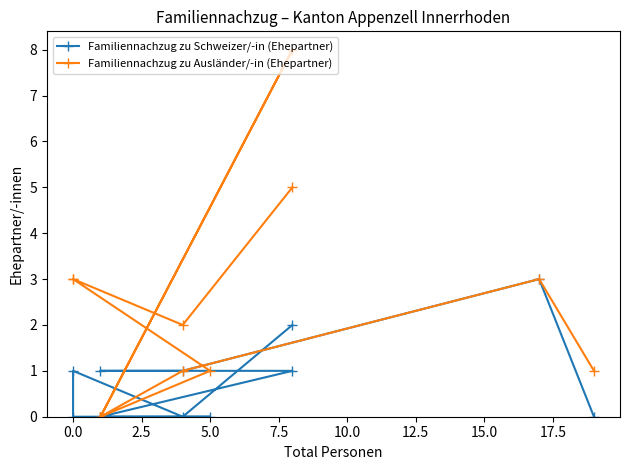

How many lines are shown in the chart?

2